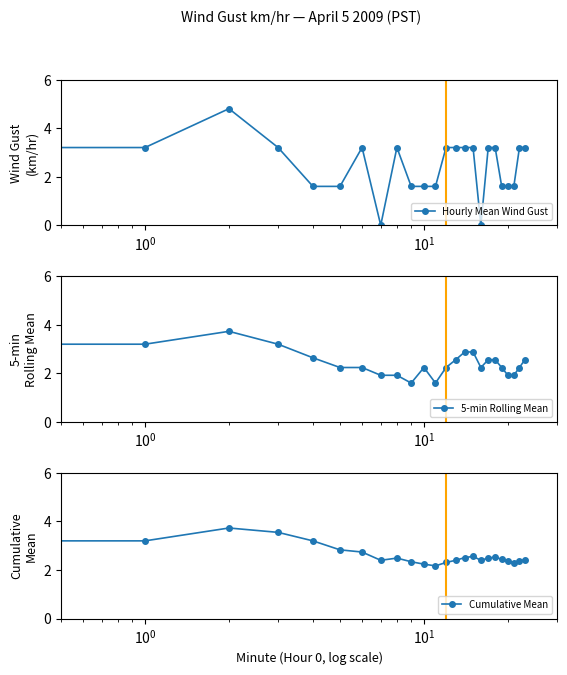

What is the value of the Cumulative Mean point at the 20th from the left?

2.4